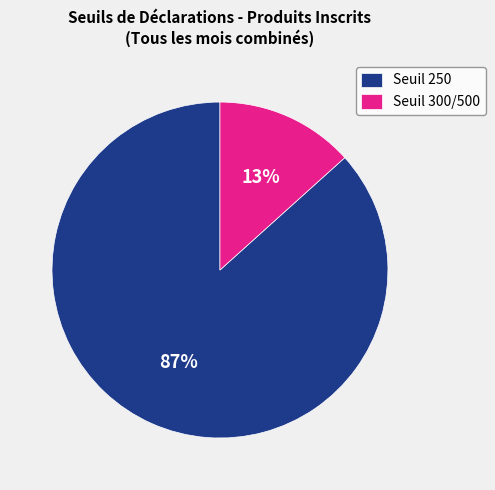

Does Seuil 250 account for over 50% of the chart?

Yes